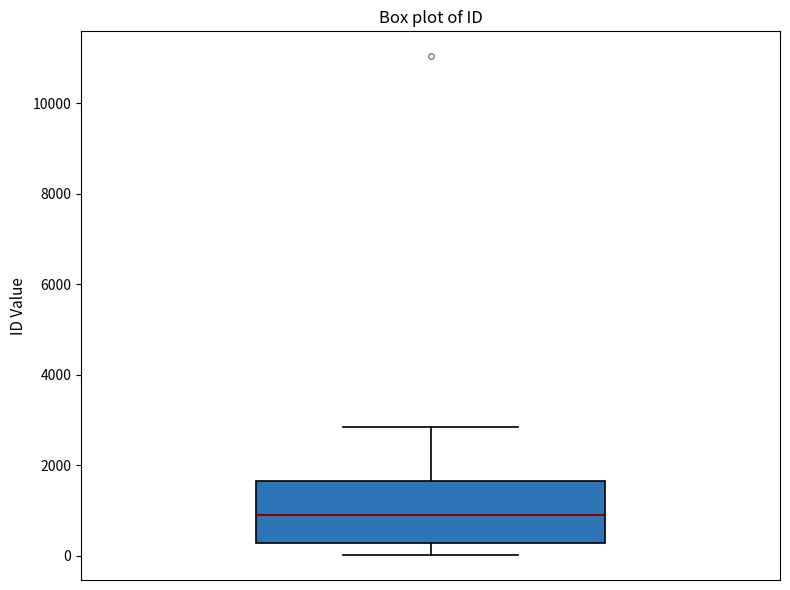

Where is the upper edge of the box on the y-axis? The values are not printed on the chart, so give them approximately, as read against the axis.

1600